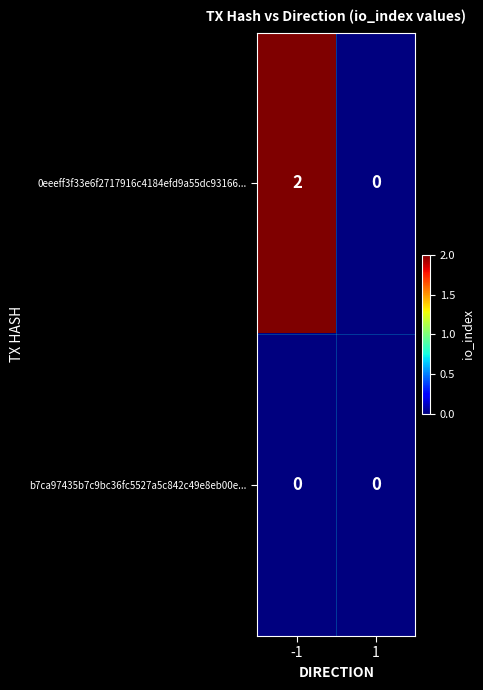

Between -1 and 1, which series saw the biggest shift?

0eeeff3f33e6f2717916c4184efd9a55dc93166...